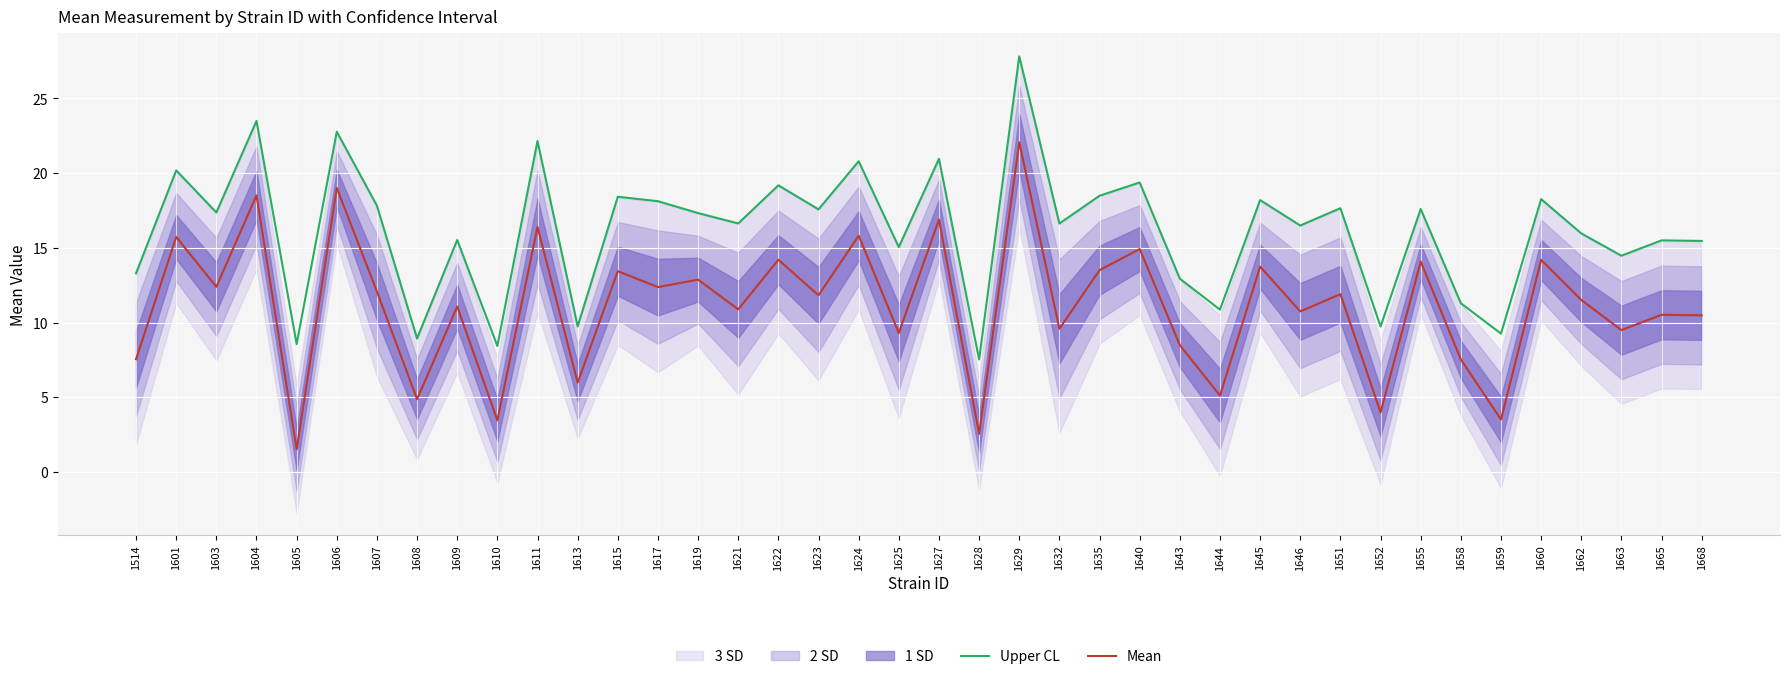

What is the sum of all Upper CL values?

645.9